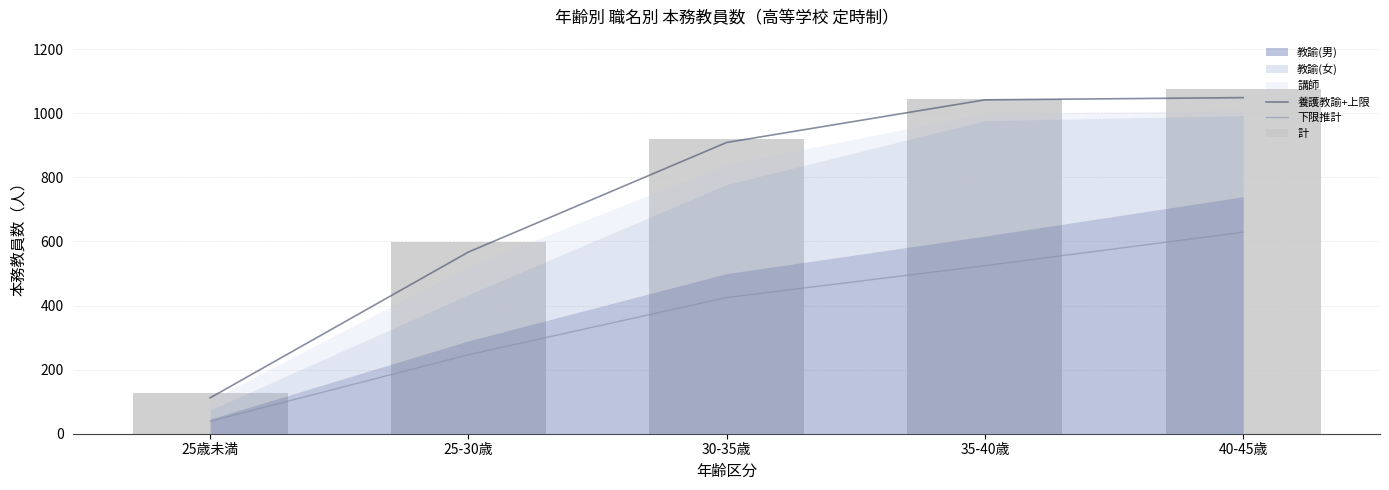

The 計 series shows 893.2 at 25-30歳. True or false?

False